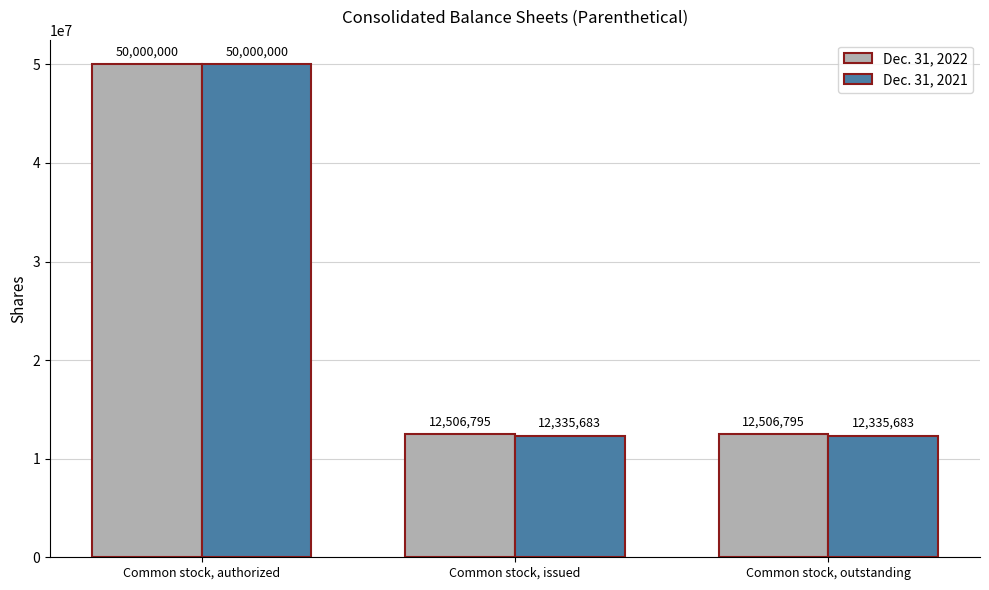

How many groups of bars are there?

3